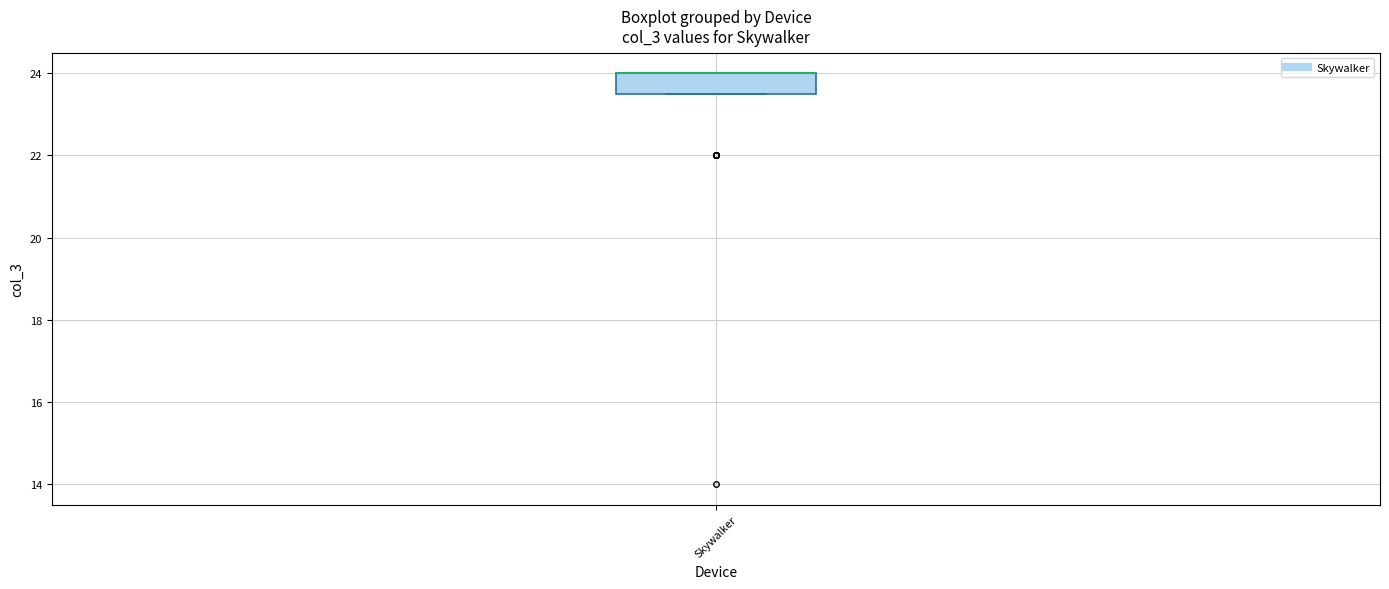

Transcribe this box plot: give where the median line is, the range the box spans, and where the two whiskers end, as read against the y-axis. The values are not printed on the chart, so give them approximately, as read against the axis.

median 24.0 (drawn on the box's upper edge), box 23.6 to 24.0, whiskers 23.6 to 24.0